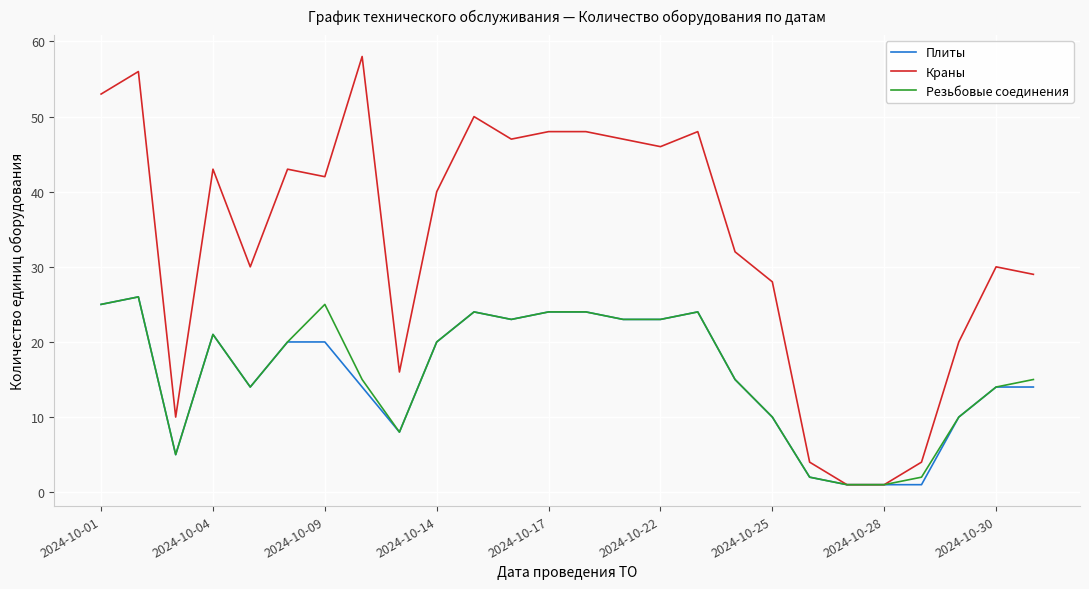

Which series has the widest spread of values?

Краны